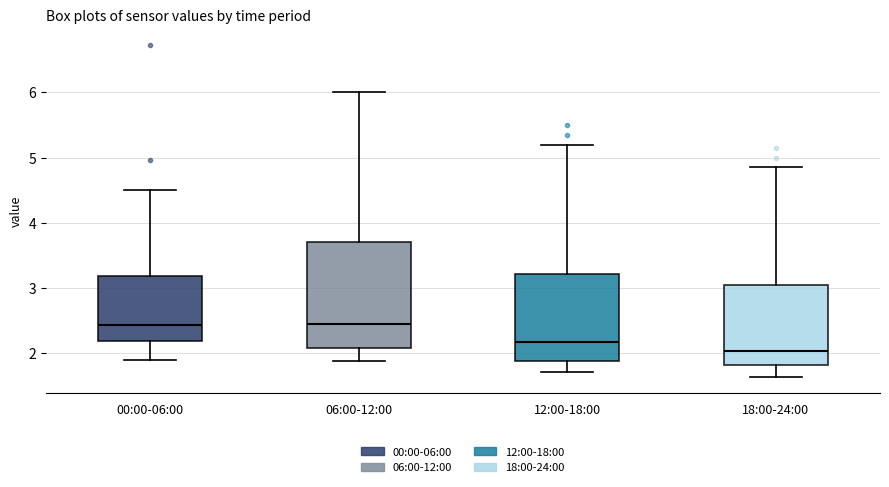

Which box has the lowest median line?

18:00-24:00